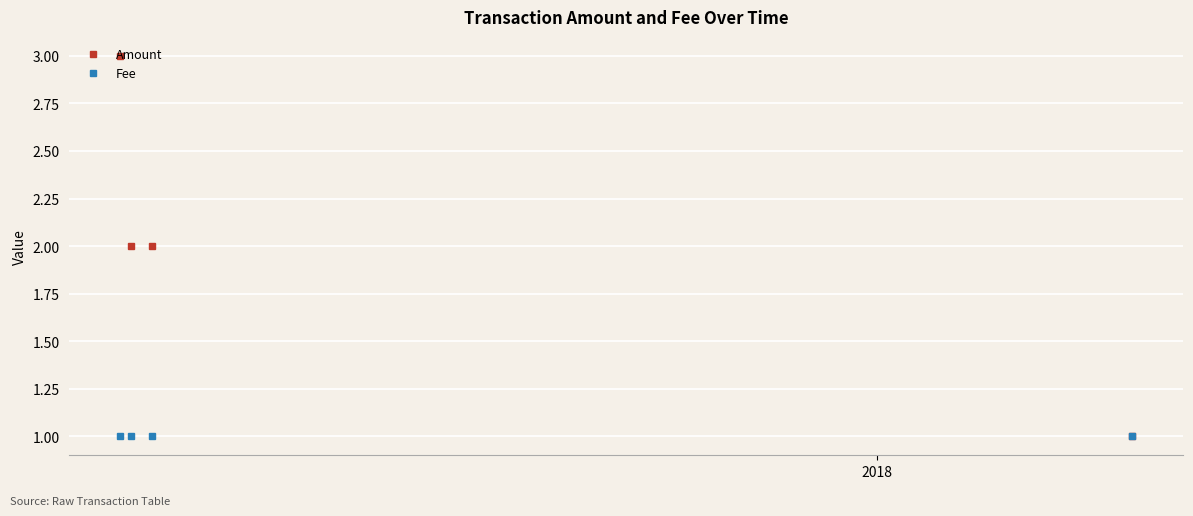

What is the maximum value shown in the chart?

3.0